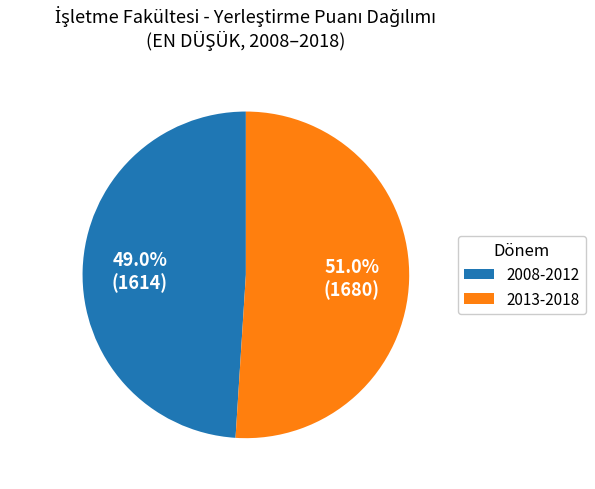

Is there any slice that represents more than half of the pie?

Yes